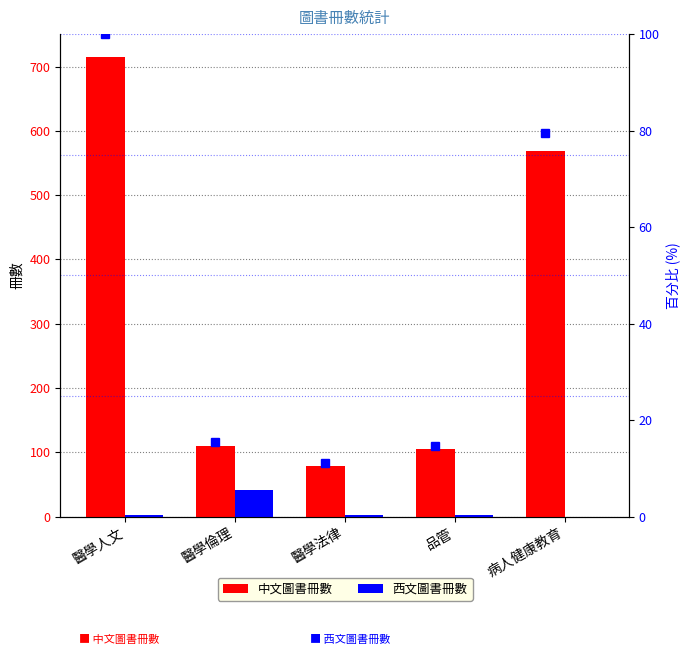

What is the label of the 5th bar from the right?

醫學人文